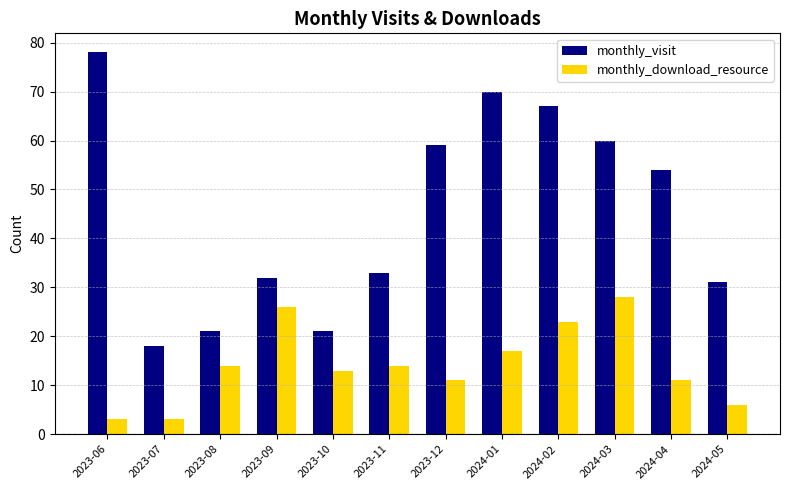

What is the difference between the monthly_visit values at 2023-11 and 2024-04?

21